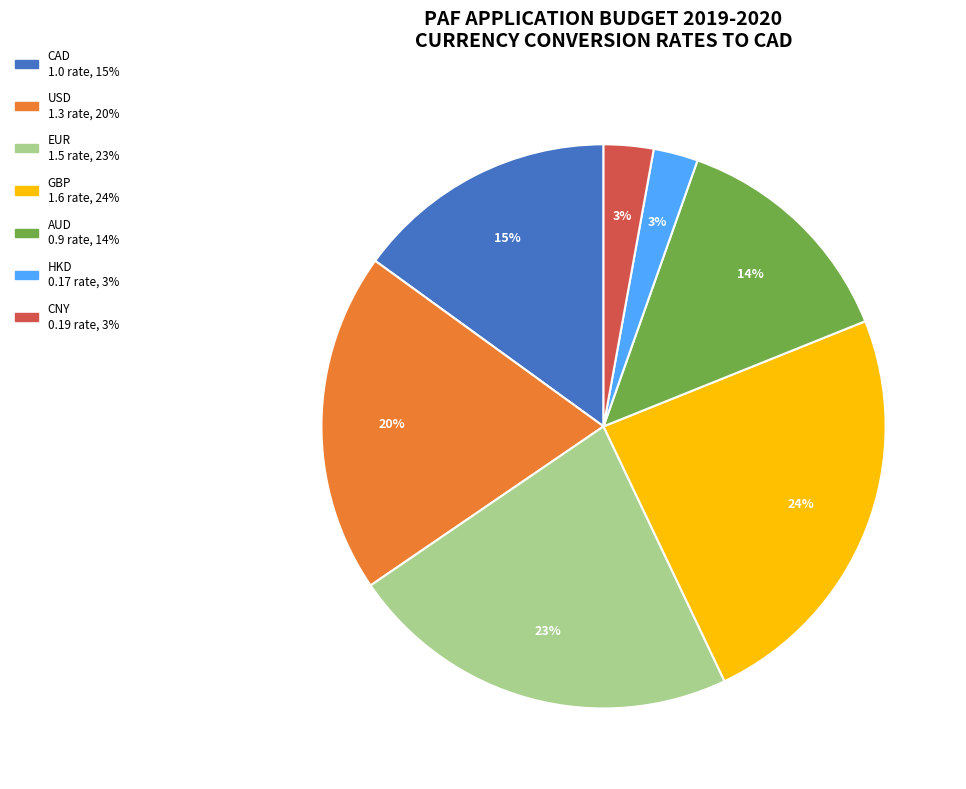

Is there any slice that represents more than half of the pie?

No